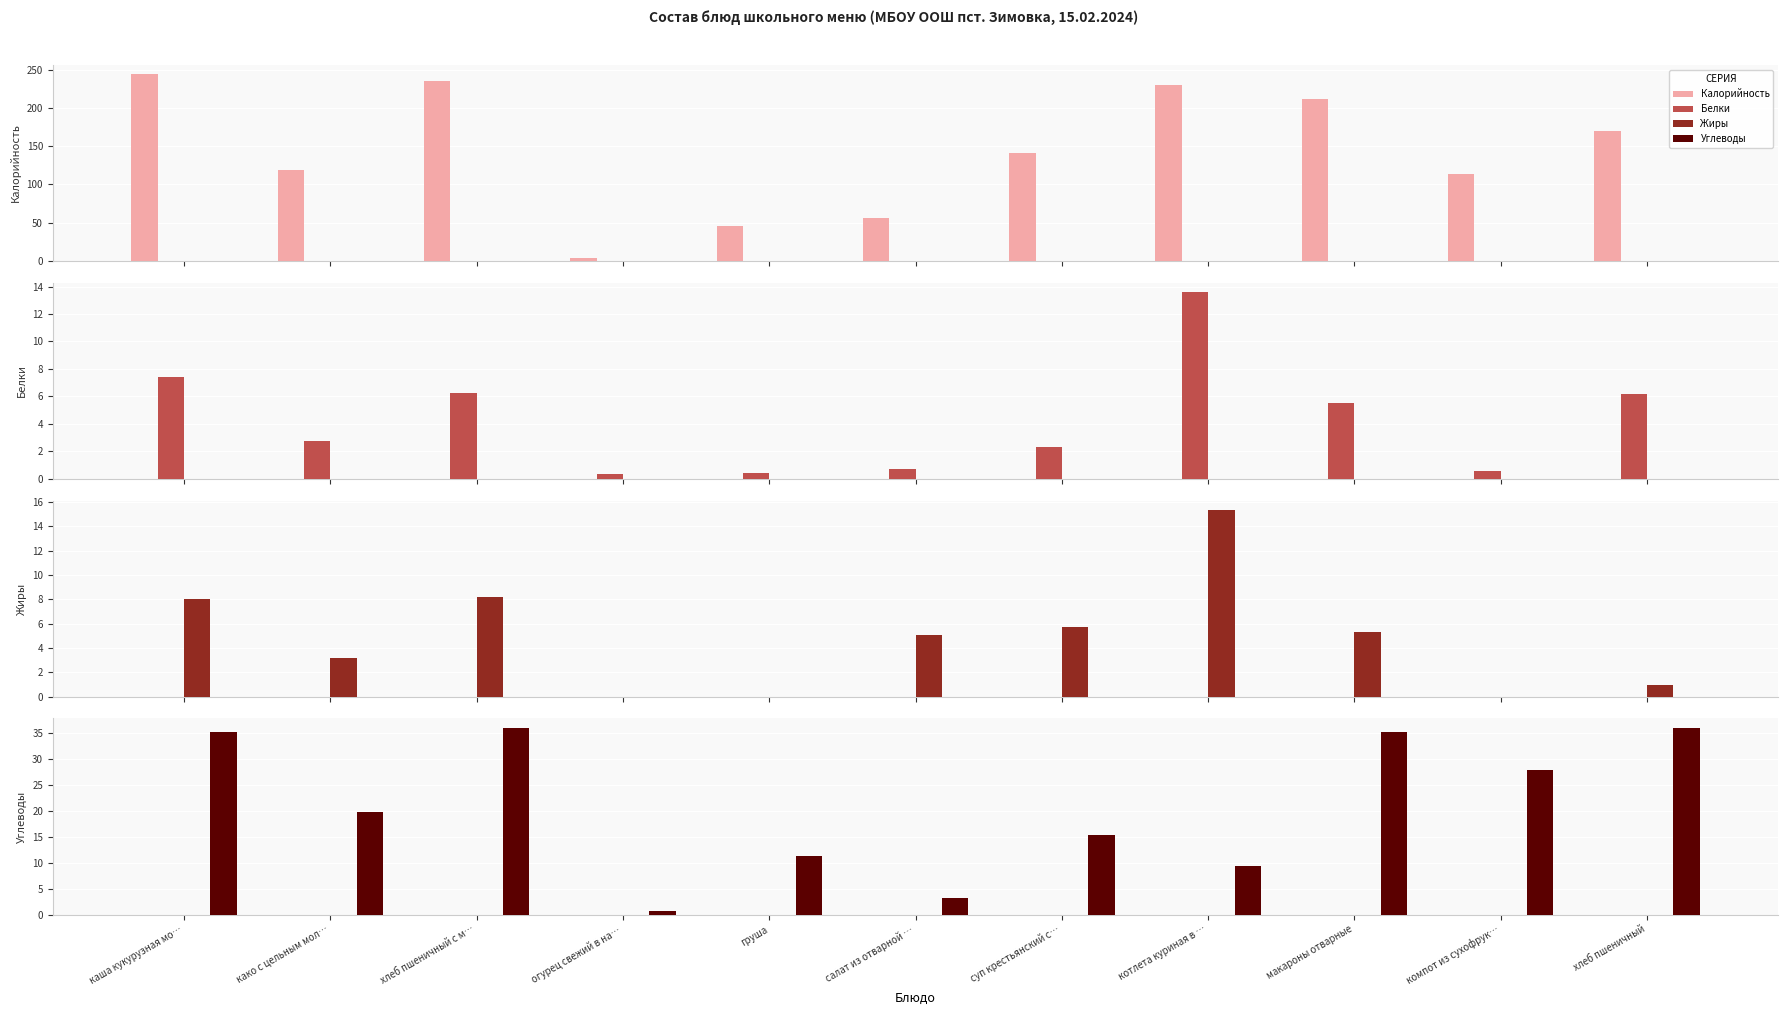

Reading left to right, transcribe all the data shown in this chart.

Калорийность: каша кукурузная мо…=243.9	како с цельным мол…=118.7	хлеб пшеничный с м…=235.6	огурец свежий в на…=4.2	груша=46.2	салат из отварной …=56.0	суп крестьянский с…=140.6	котлета куриная в …=229.7	макароны отварные=211.1	компот из сухофрук…=113.8	хлеб пшеничный=170.2
Белки: каша кукурузная мо…=7.4	како с цельным мол…=2.8	хлеб пшеничный с м…=6.2	огурец свежий в на…=0.4	груша=0.4	салат из отварной …=0.7	суп крестьянский с…=2.3	котлета куриная в …=13.6	макароны отварные=5.5	компот из сухофрук…=0.6	хлеб пшеничный=6.2
Жиры: каша кукурузная мо…=8.0	како с цельным мол…=3.2	хлеб пшеничный с м…=8.2	огурец свежий в на…=0.0	груша=0.0	салат из отварной …=5.0	суп крестьянский с…=5.7	котлета куриная в …=15.4	макароны отварные=5.3	компот из сухофрук…=0.0	хлеб пшеничный=1.0
Углеводы: каша кукурузная мо…=35.3	како с цельным мол…=19.7	хлеб пшеничный с м…=36.1	огурец свежий в на…=0.7	груша=11.3	салат из отварной …=3.1	суп крестьянский с…=15.4	котлета куриная в …=9.3	макароны отварные=35.3	компот из сухофрук…=27.9	хлеб пшеничный=36.1